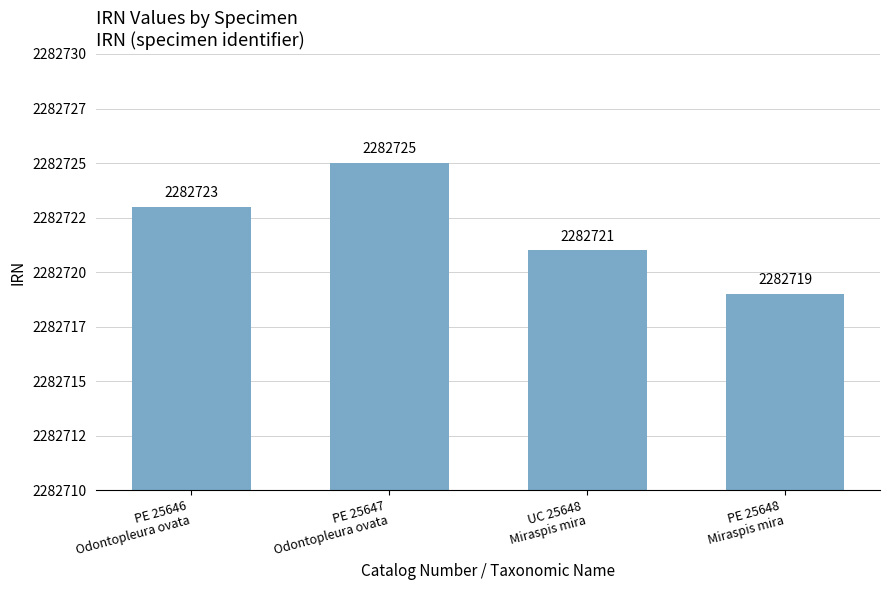

The value at PE 25646
Odontopleura ovata is 965985. True or false?

False